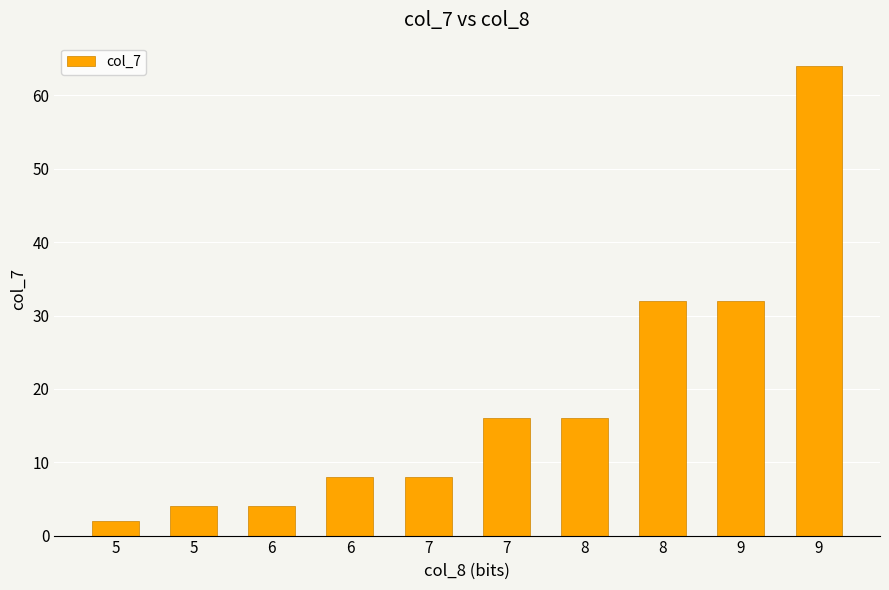

List the labels in order of value, largest first.

9, 8, 9, 7, 8, 6, 7, 5, 6, 5